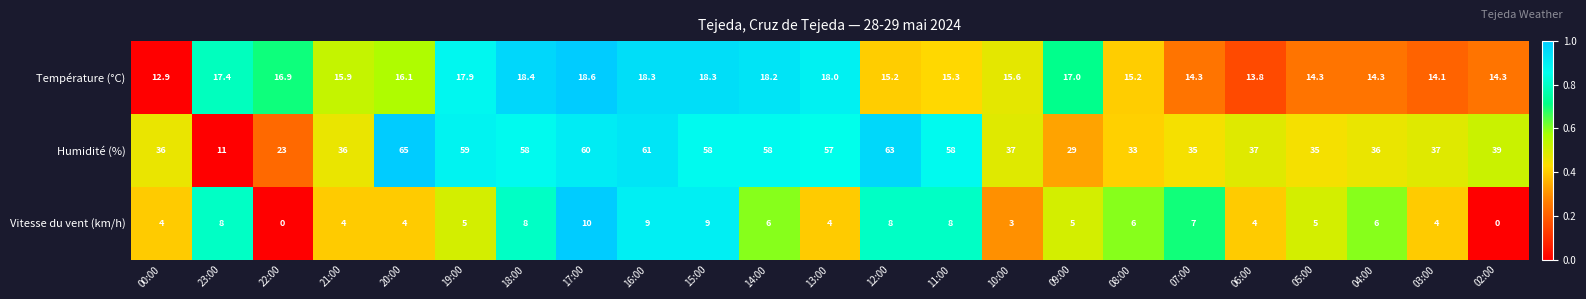

At which category is the sum across all series the highest?

17:00